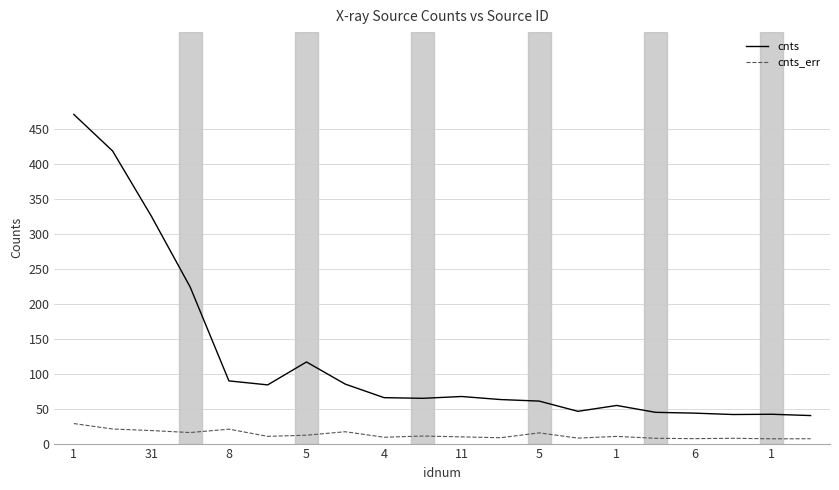

What is the smallest value displayed?

6.8